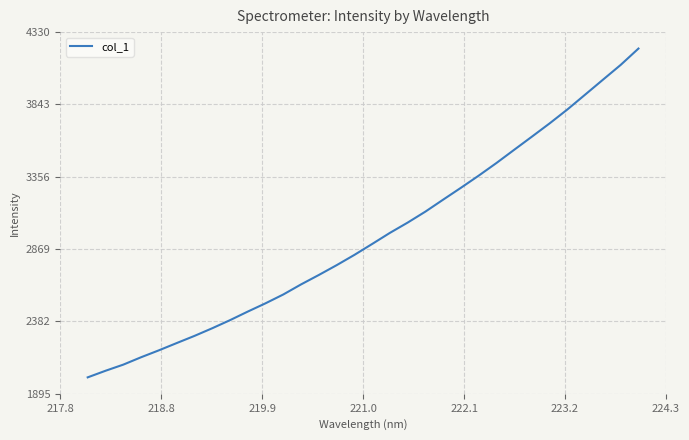

What is the smallest value displayed?

2005.9